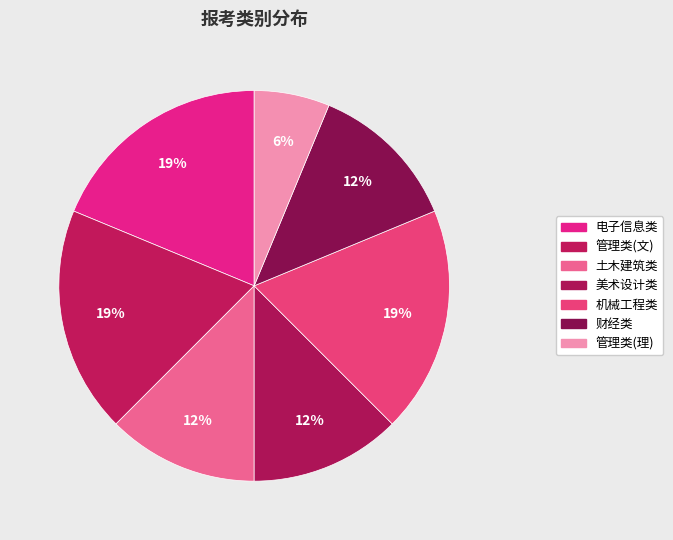

Count the number of slices in the pie.

7